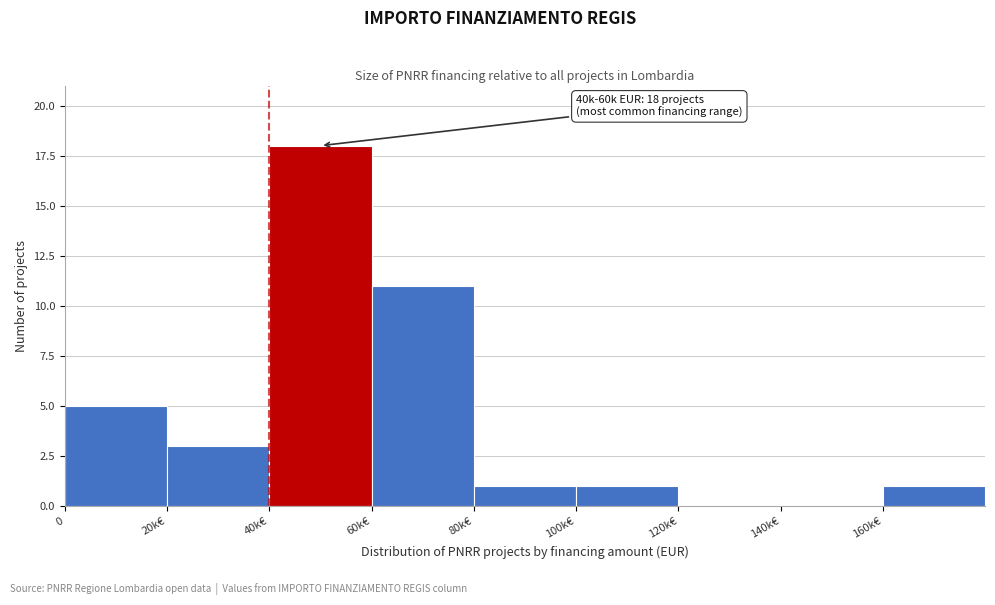

Reading left to right, list all the values displayed in this chart.

0=5	20k€=3	40k€=18	60k€=11	80k€=1	100k€=1	120k€=0	140k€=0	160k€=1